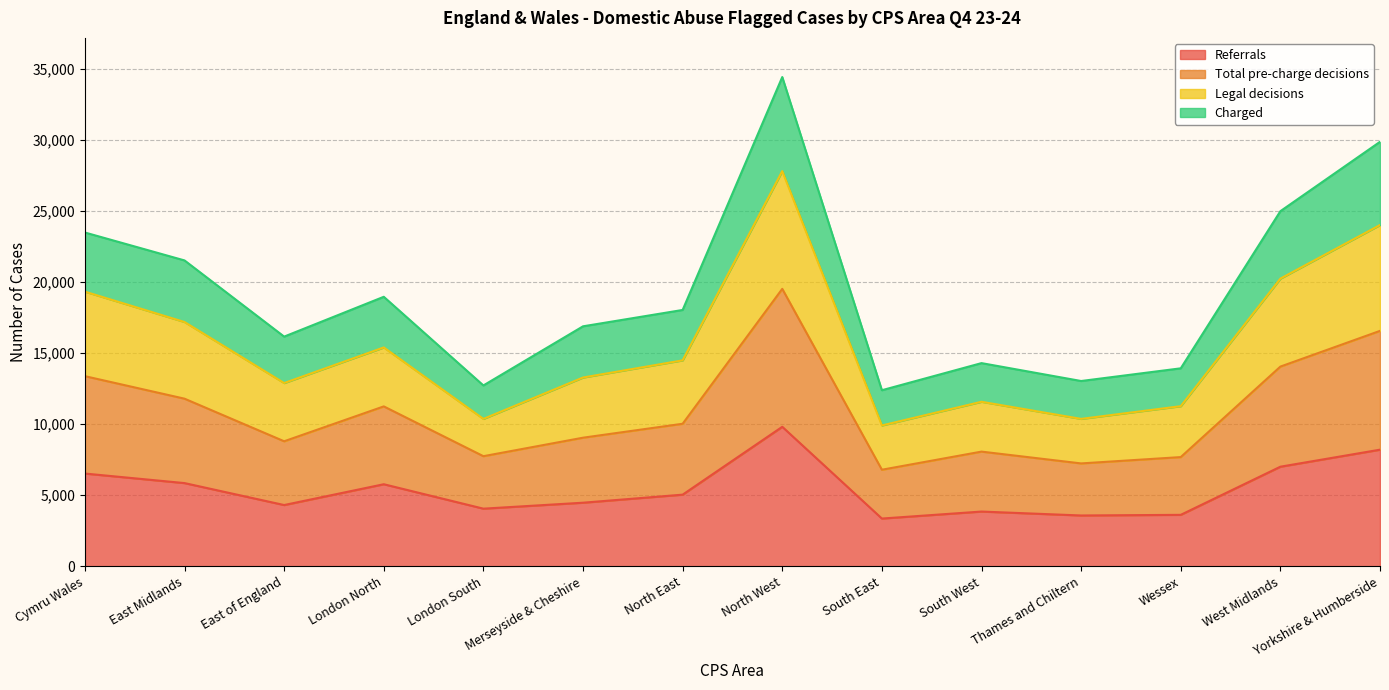

True or false: Charged and Referrals cross at least once.

False